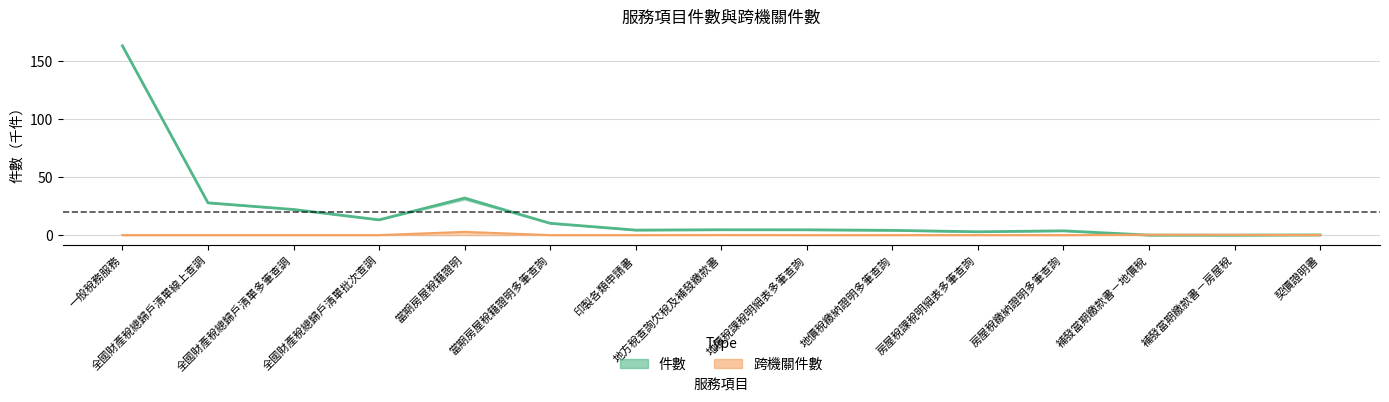

What is the value of the 件數 point at the 9th from the left?

4.5